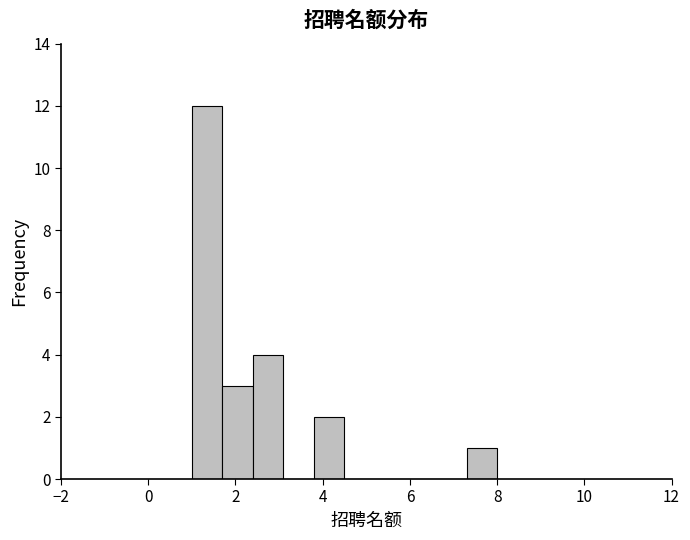

Around what value on the x-axis is the tallest bar? Give the approximate position of its centre, as read against the axis.

1.4